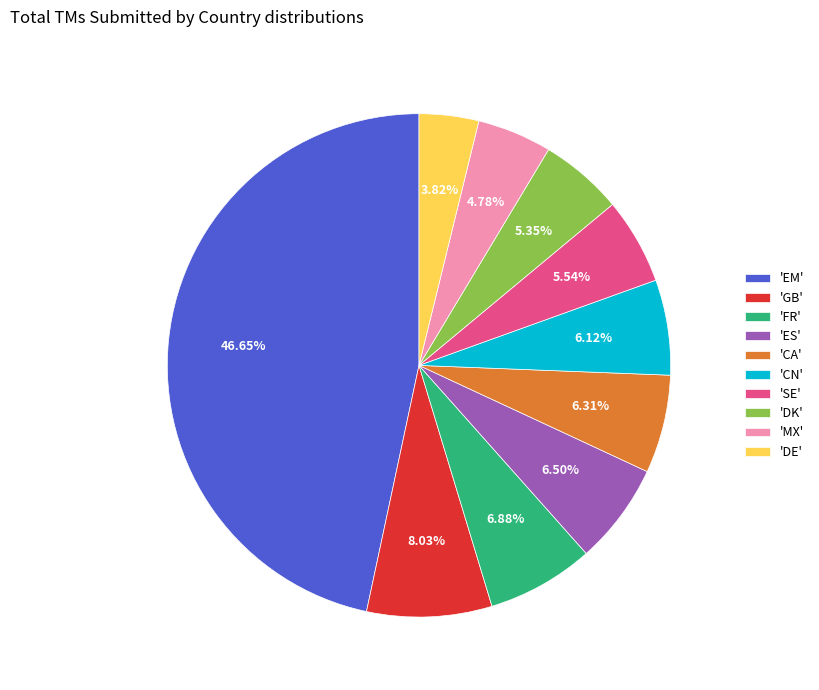

To the nearest percent, what is the average slice percentage?

10%